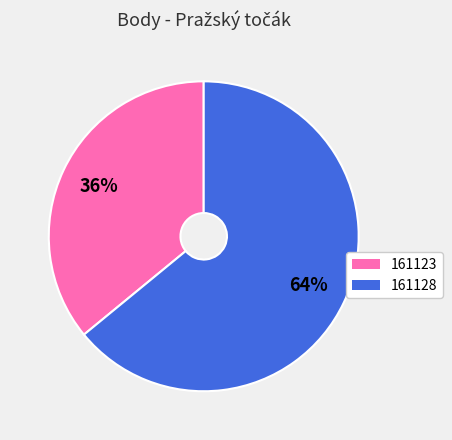

Is there any slice that represents more than half of the pie?

Yes